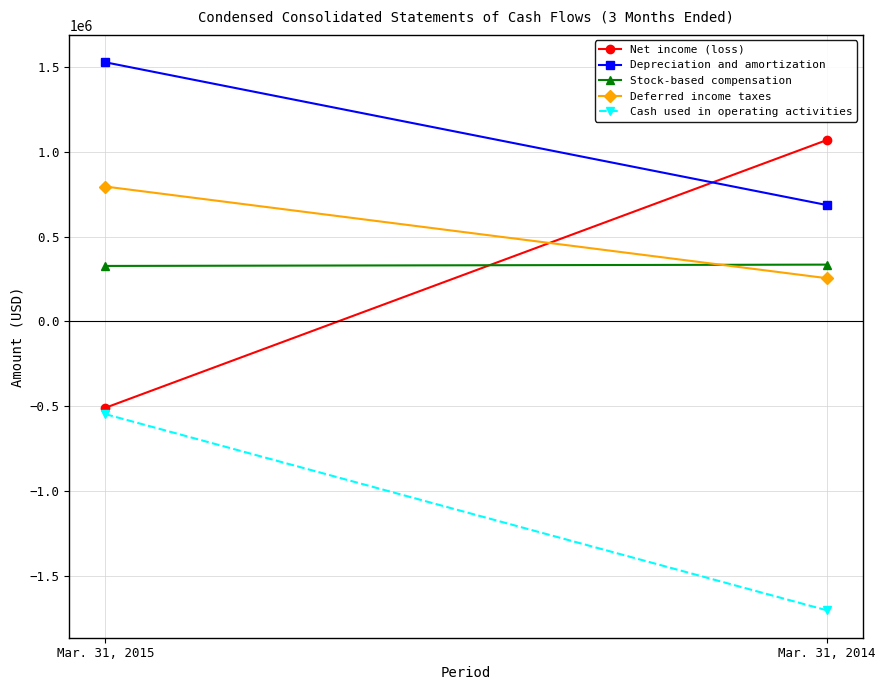

Is it true that Deferred income taxes equals 794779 at Mar. 31, 2015?

True